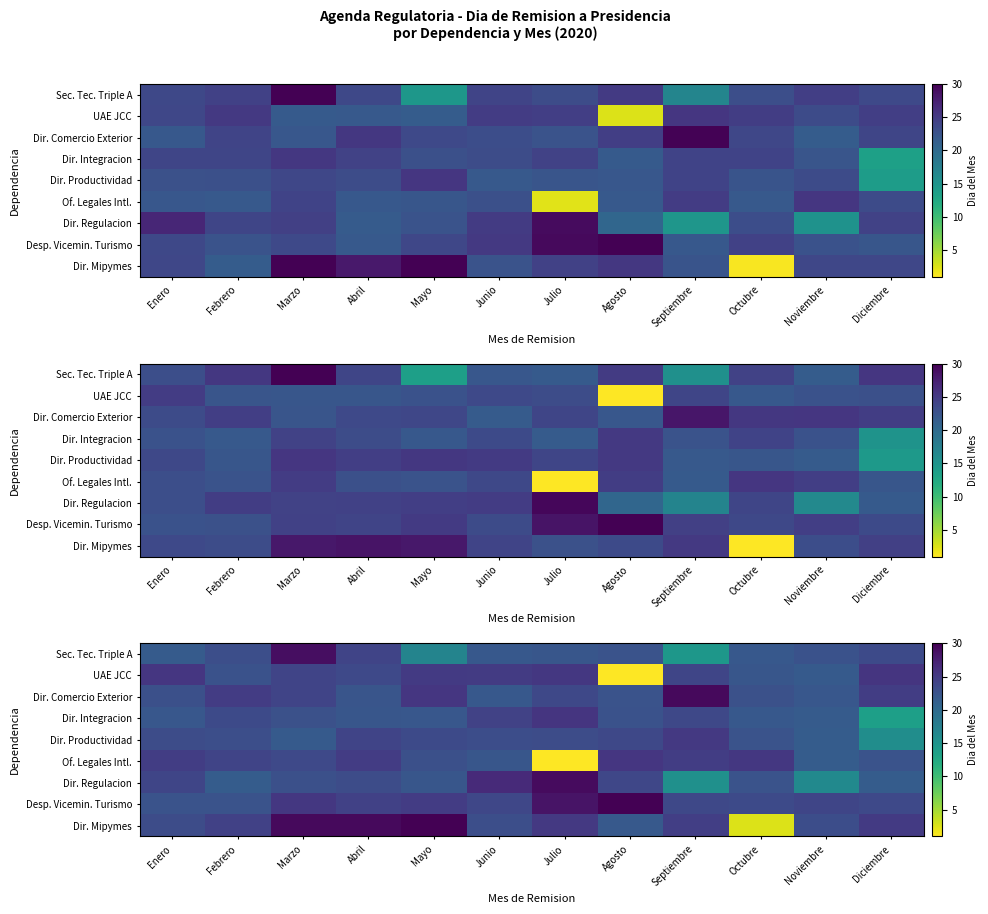

What is the difference between the highest and lowest values at Octubre?

22.8